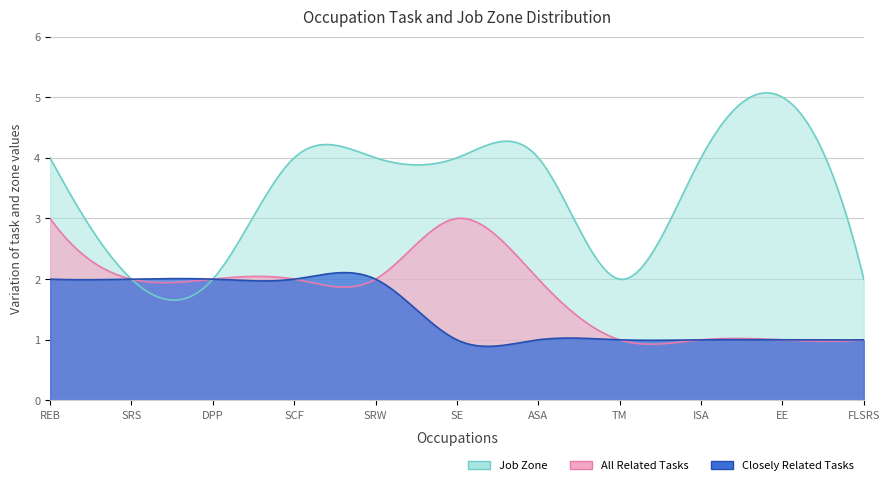

Rank the categories by Job Zone value from lowest to highest.

Sales Representatives of Services, Demonstrators and Product Promoters, Telemarketers, First-Line Supervisors of Retail Sales, Real Estate Brokers, Securities Commodities and Financial, Sales Representatives Wholesale, Sales Engineers, Advertising Sales Agents, Insurance Sales Agents, Environmental Economists